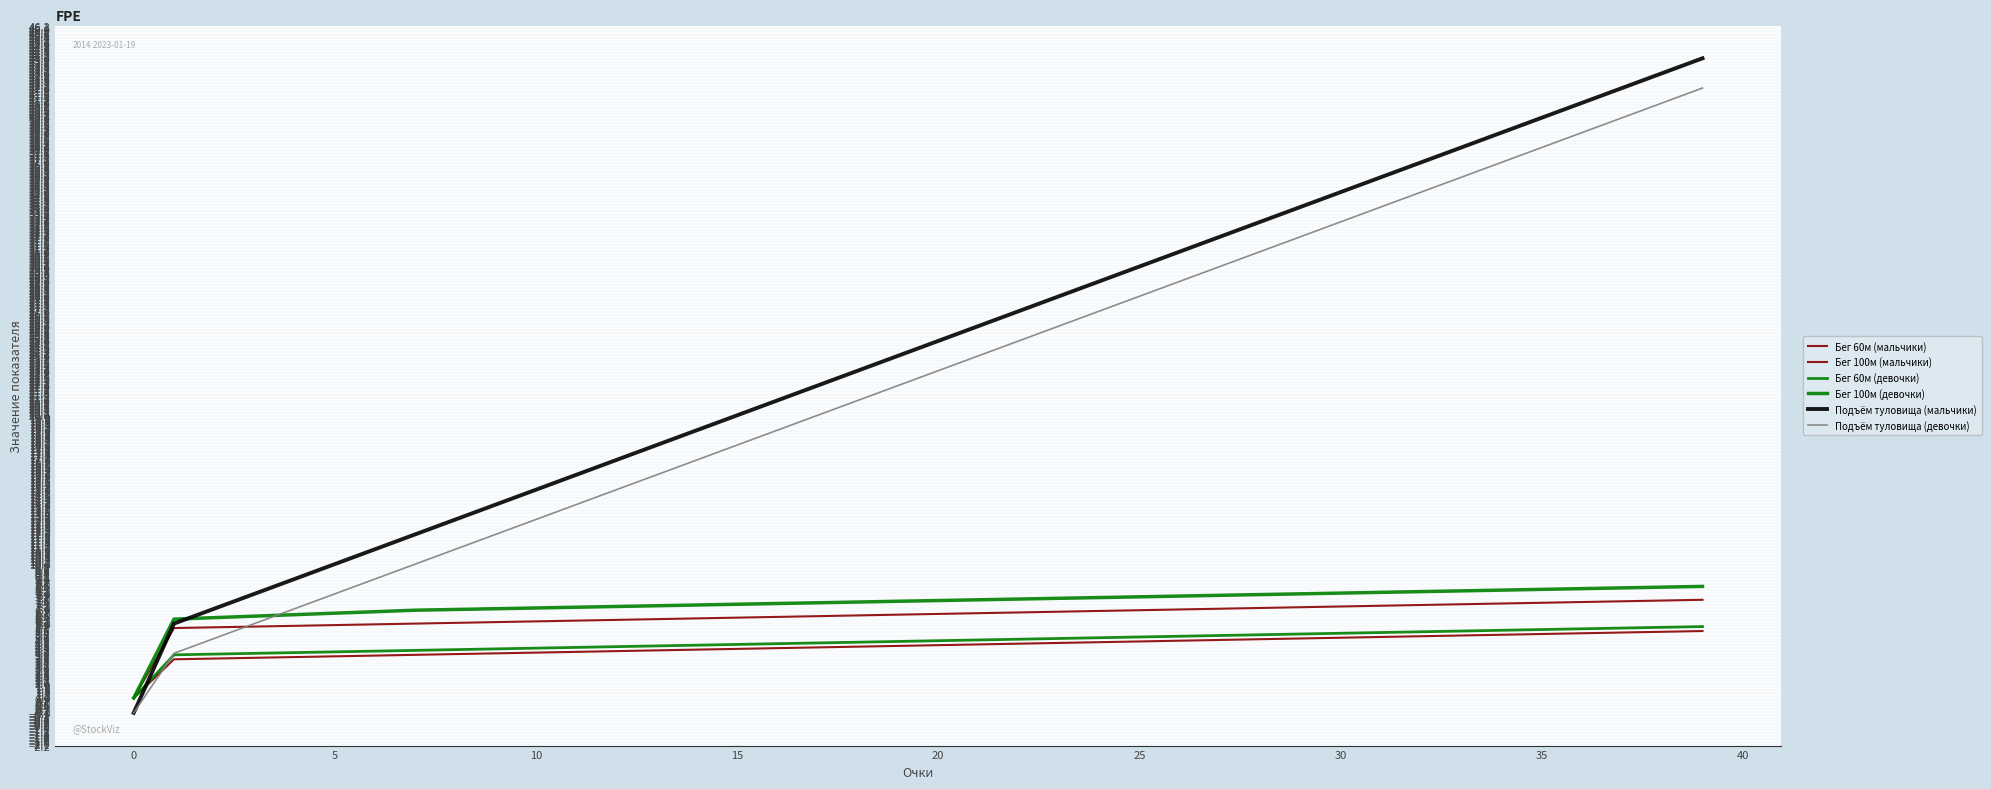

Is this an area chart (filled region under the line)?

No